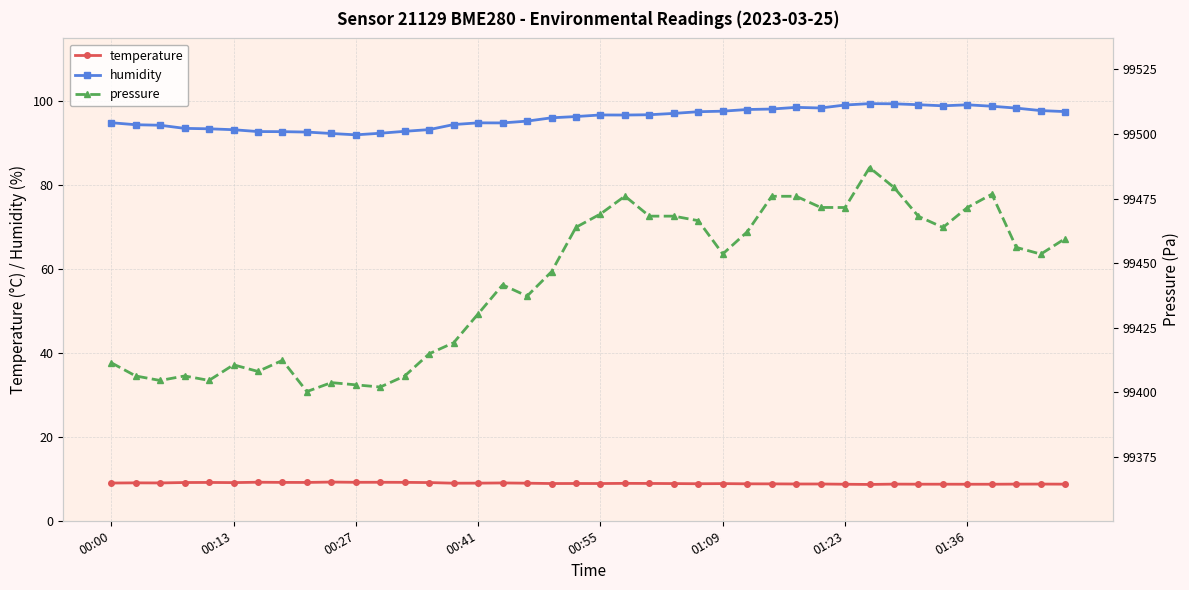

Rank the series at 27 from lowest to highest value.

temperature, humidity, pressure